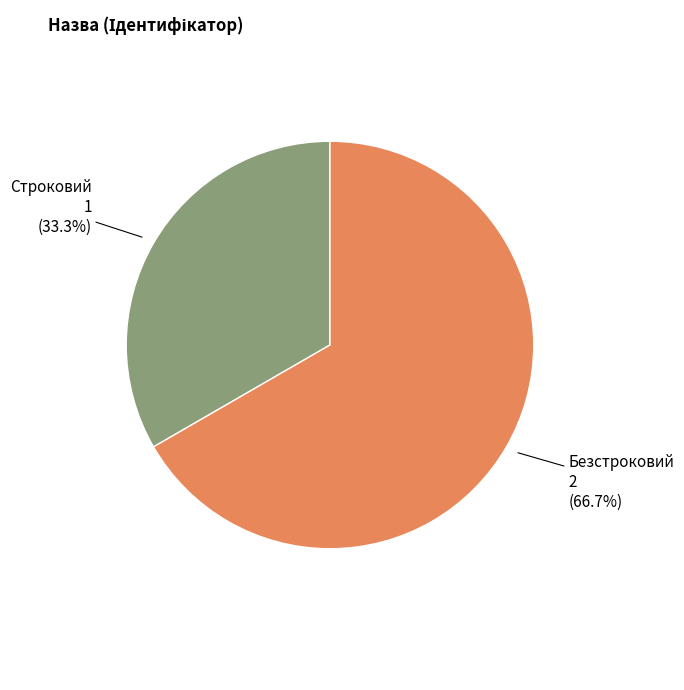

Is there any slice that represents more than half of the pie?

Yes